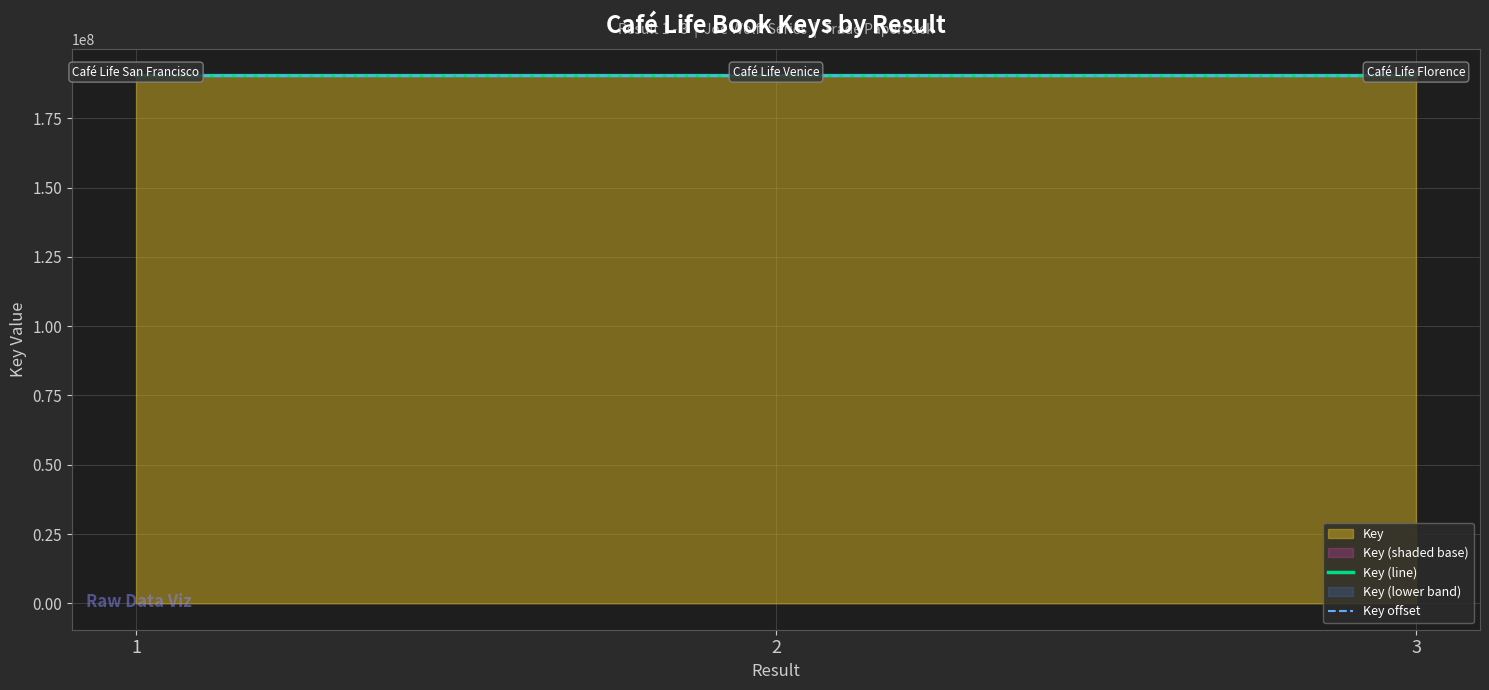

What is the sum of the Key offset values at 1 and 3?

380720914